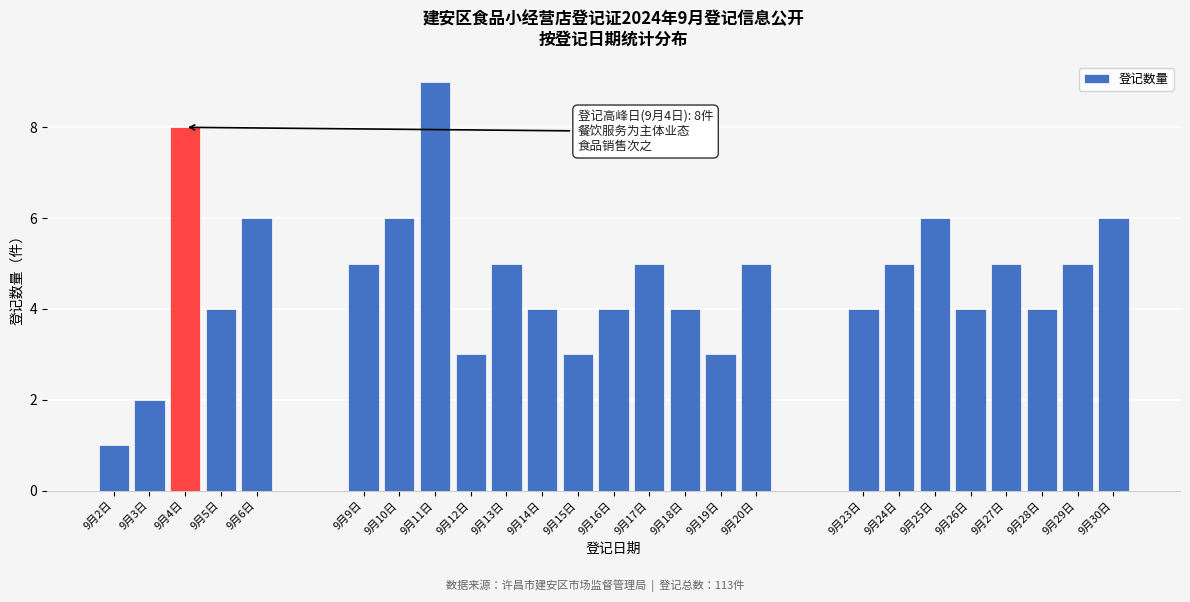

Reading left to right, extract all data points from this chart.

9月2日=1	9月3日=2	9月4日=8	9月5日=4	9月6日=6	9月9日=5	9月10日=6	9月11日=9	9月12日=3	9月13日=5	9月14日=4	9月15日=3	9月16日=4	9月17日=5	9月18日=4	9月19日=3	9月20日=5	9月23日=4	9月24日=5	9月25日=6	9月26日=4	9月27日=5	9月28日=4	9月29日=5	9月30日=6